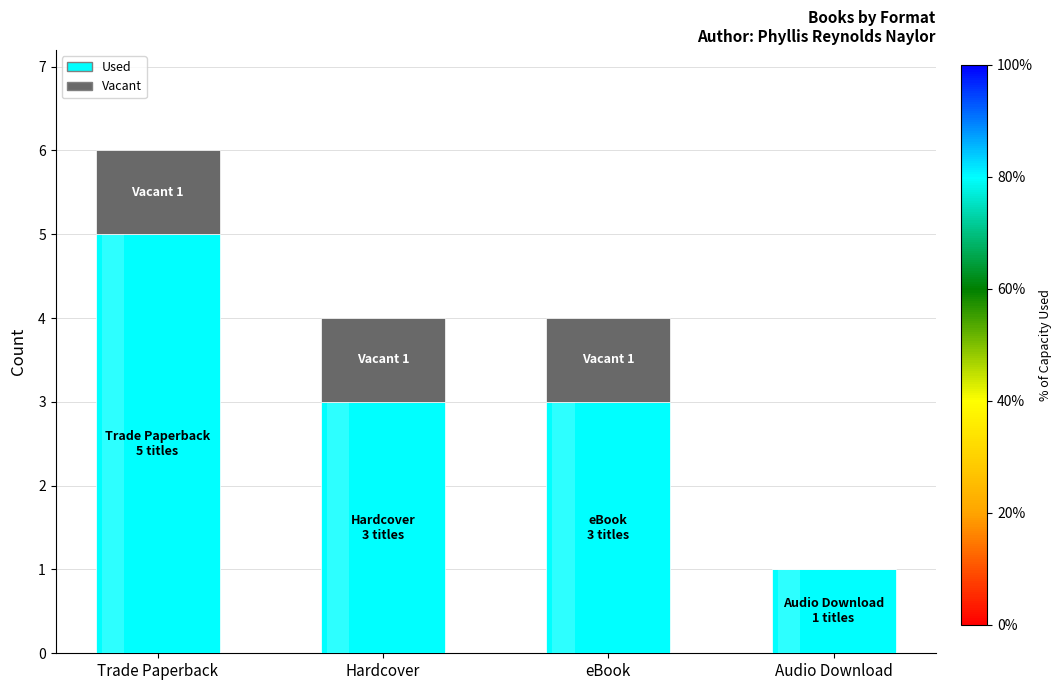

What is the sum of all Used values?

12